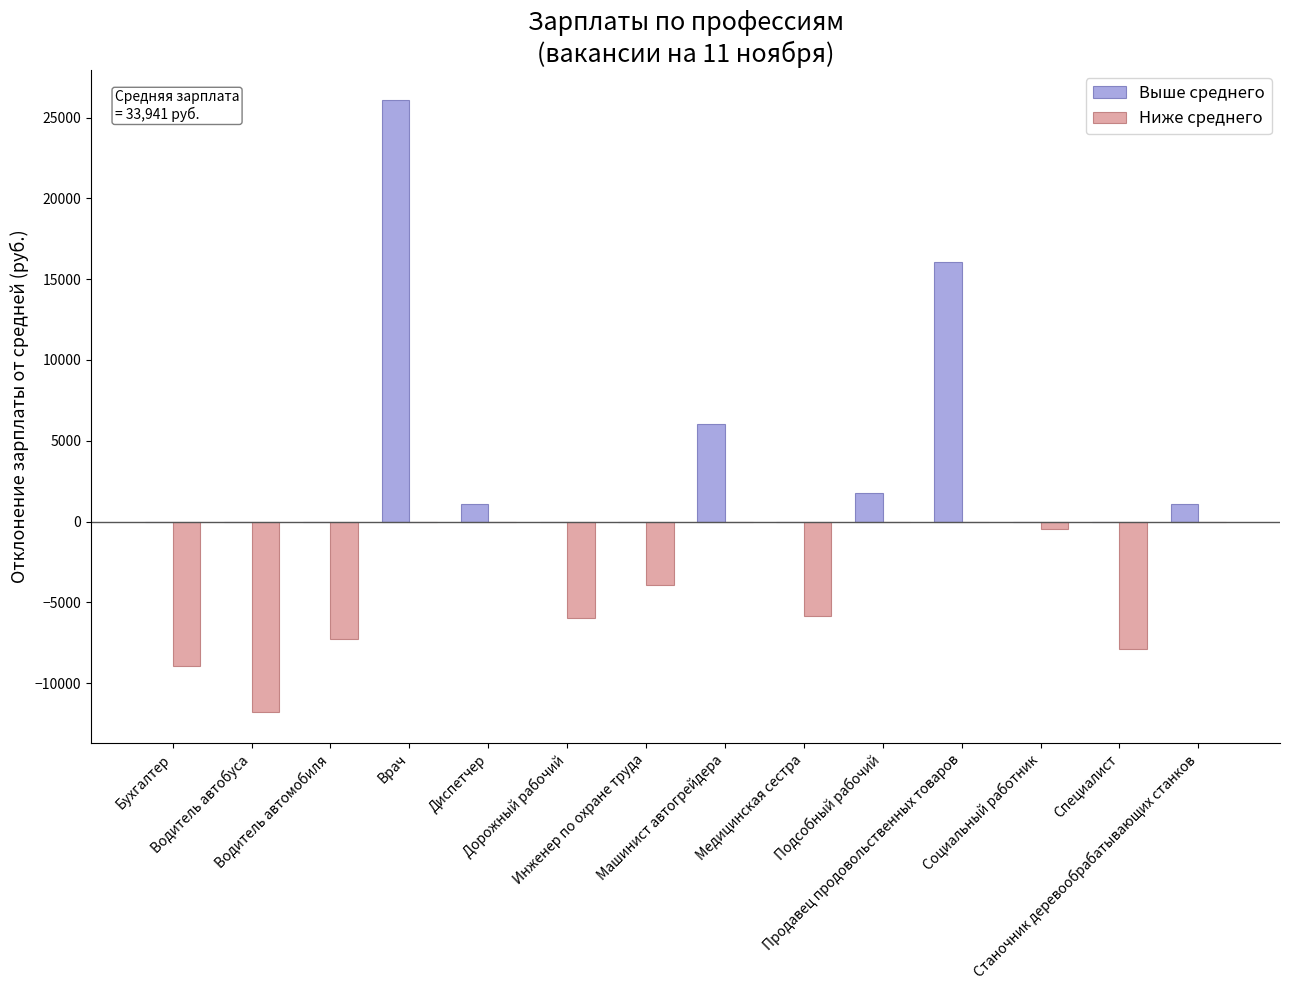

What is the greatest value displayed?

26059.2